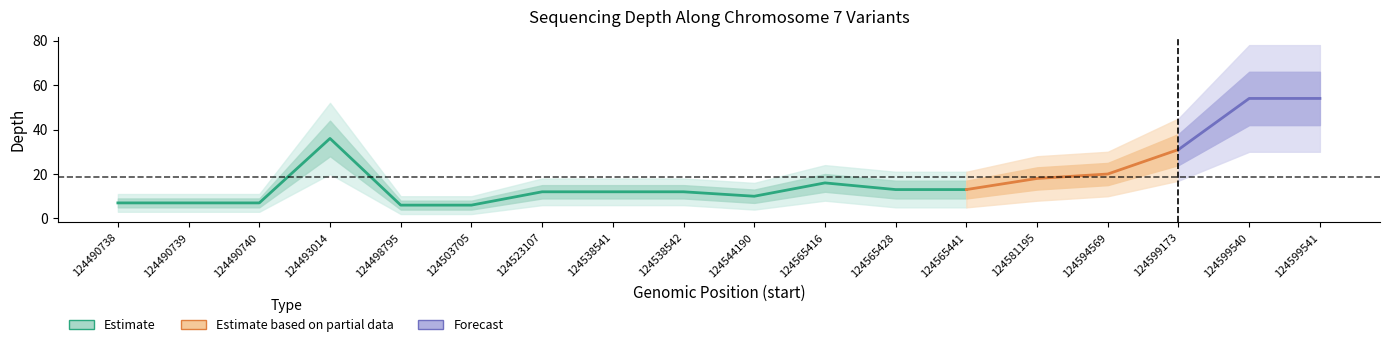

How many values exceed 13?

7